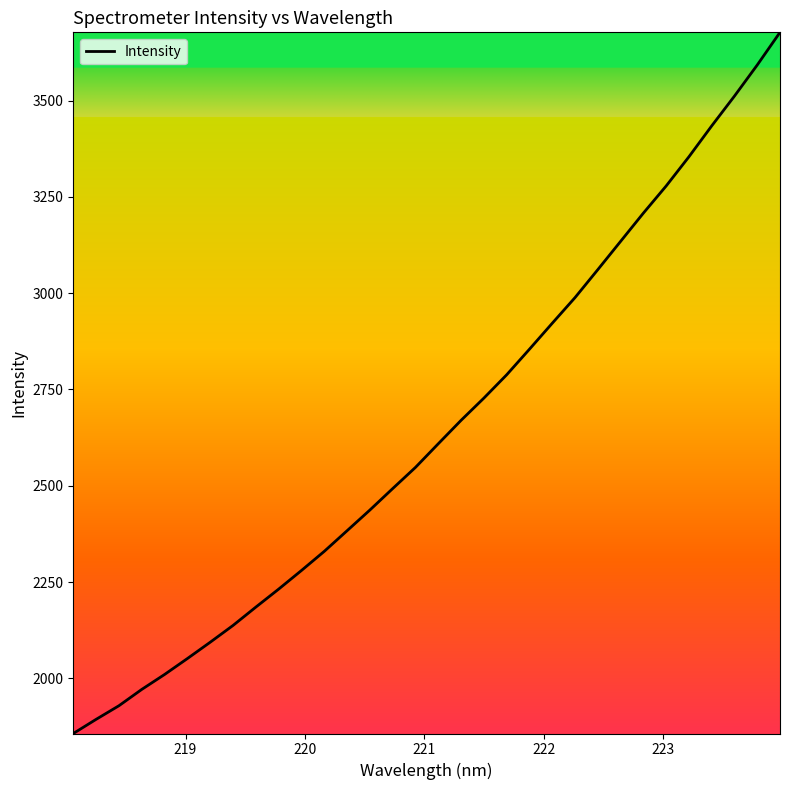

What is the maximum value shown in the chart?

3677.0